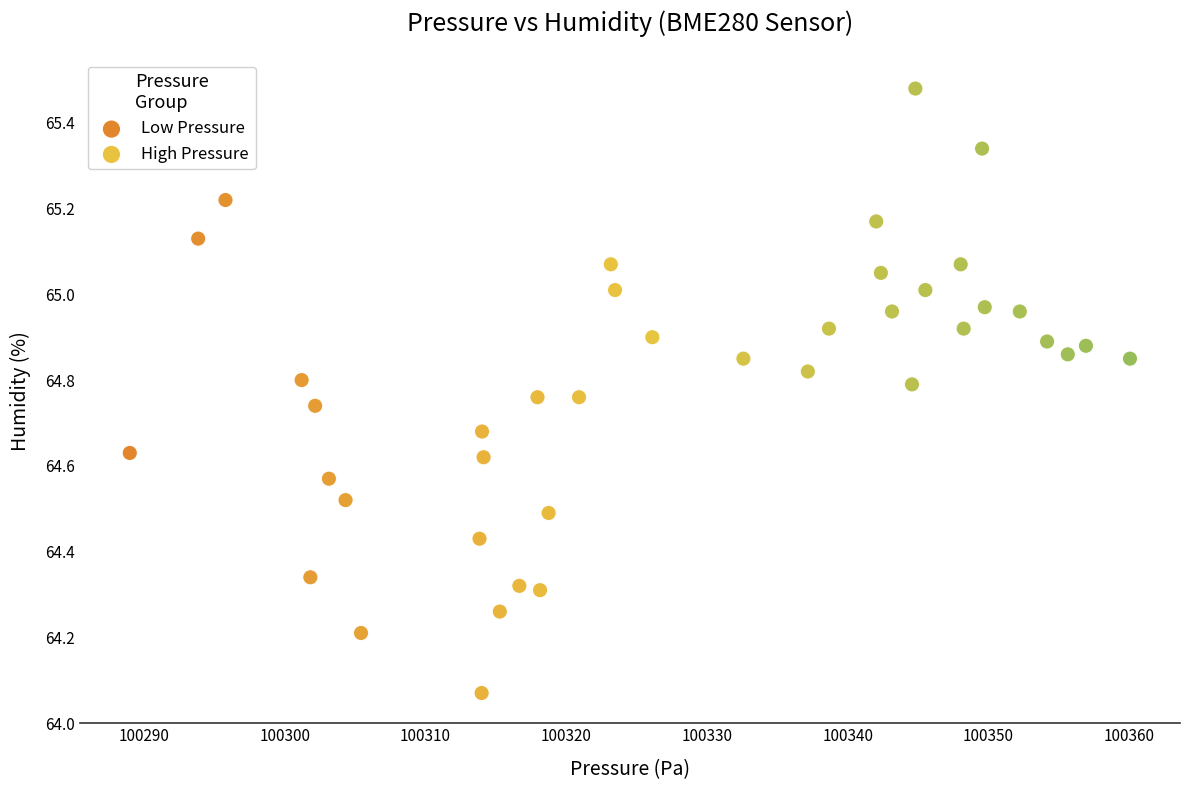

Which series contains the highest Y value?

High Pressure